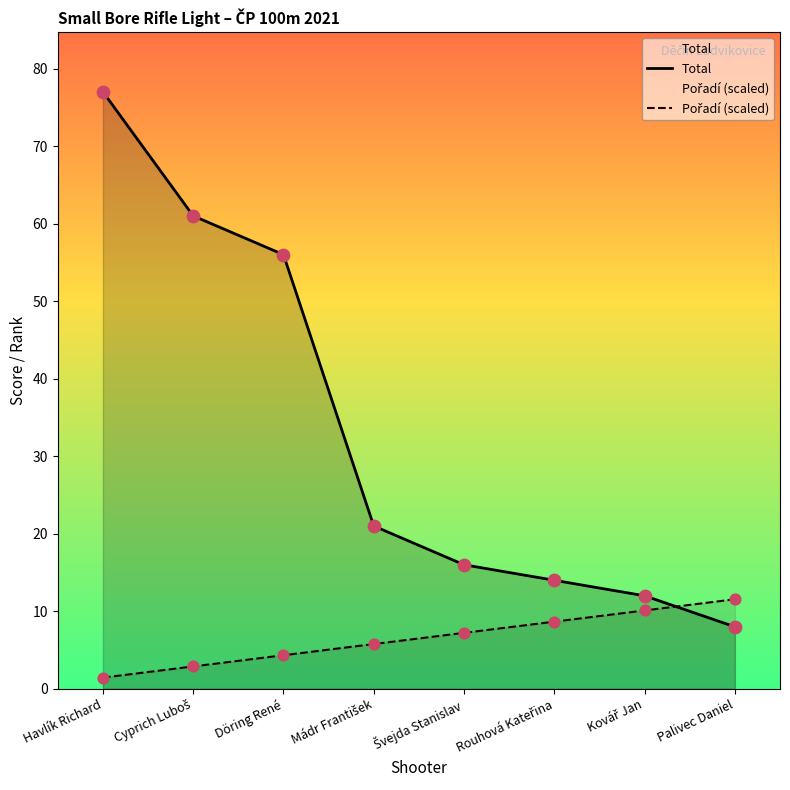

What are all the series names shown in the legend?

Total, Pořadí (scaled)